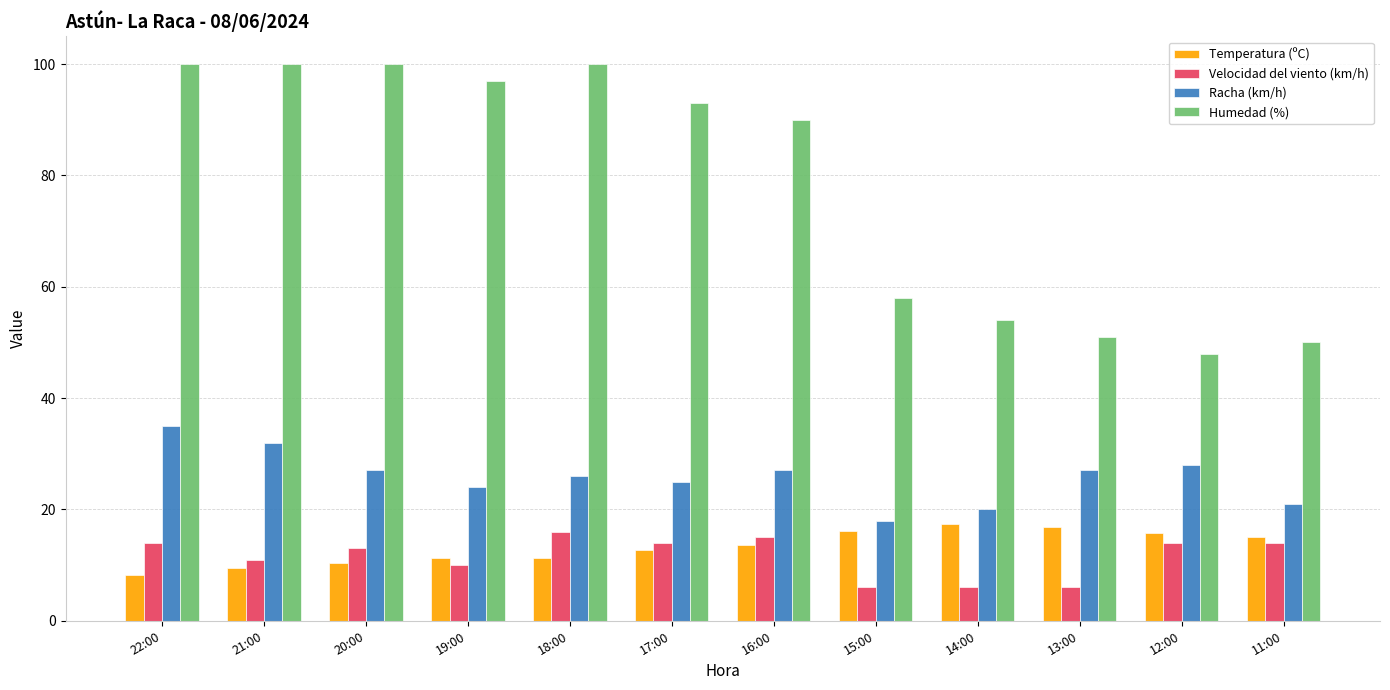

What is the difference between the Humedad (%) values at 15:00 and 21:00?

42.0